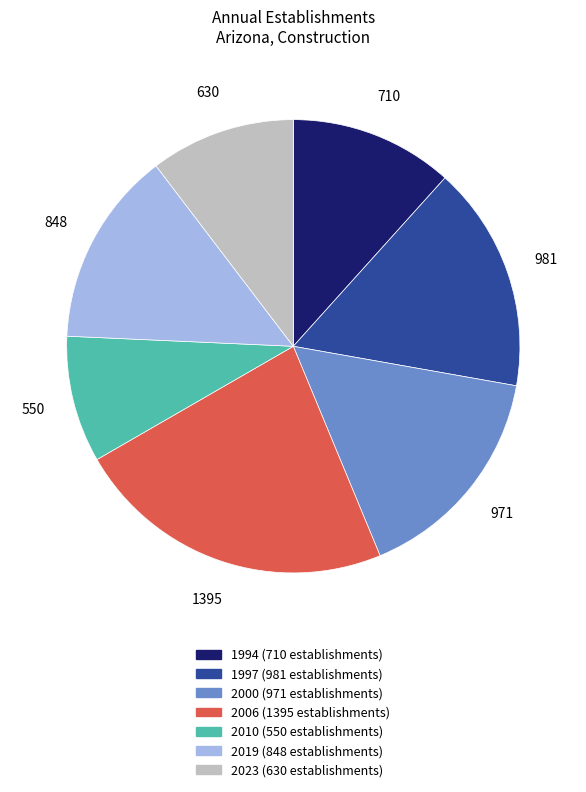

Is there any slice that represents more than half of the pie?

No